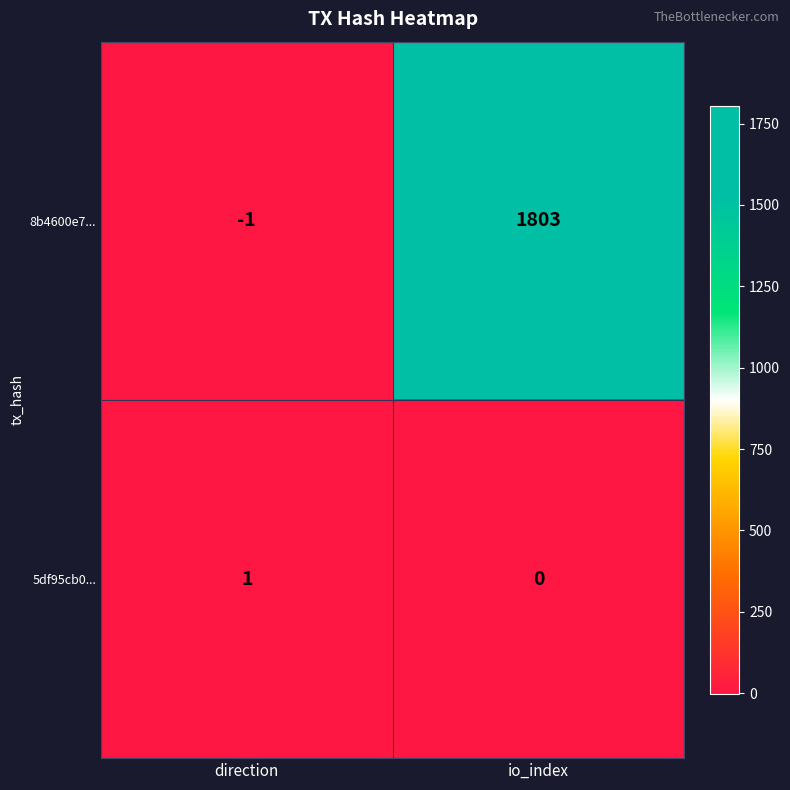

At direction, list the series in order from largest to smallest.

5df95cb0..., 8b4600e7...